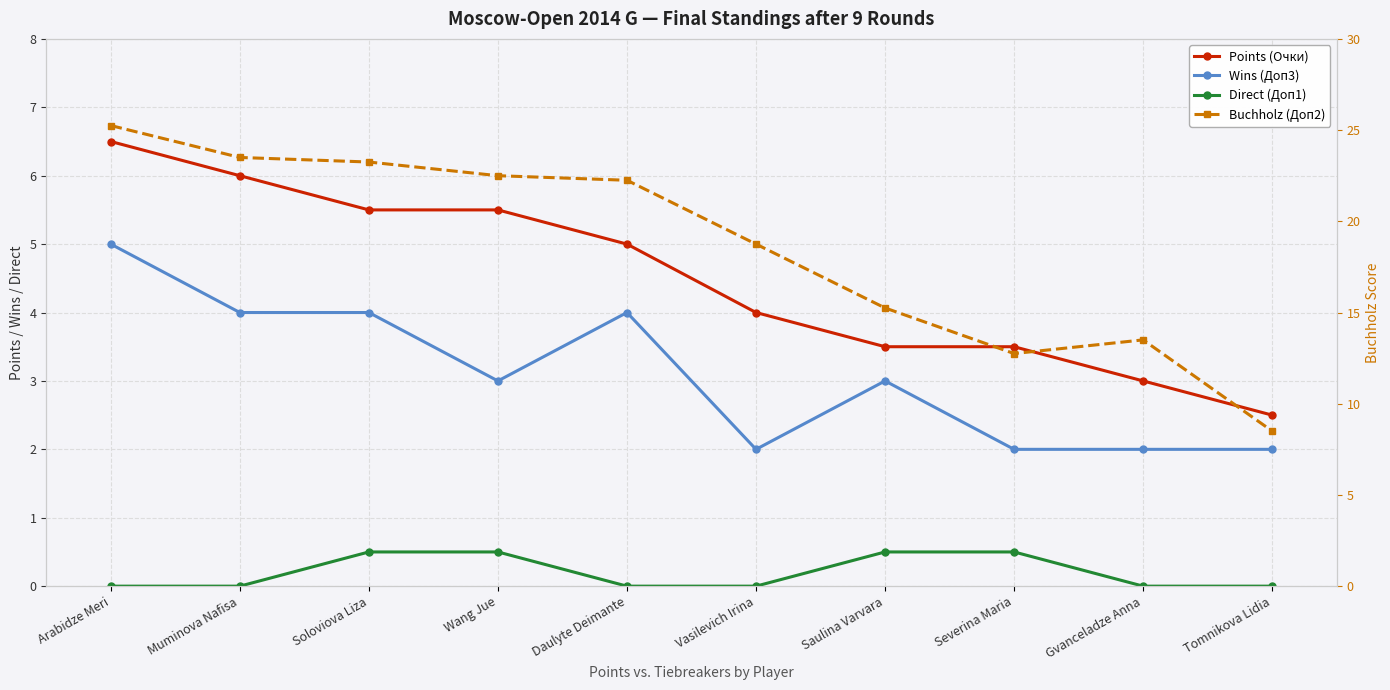

How many categories are shown in the chart?

10